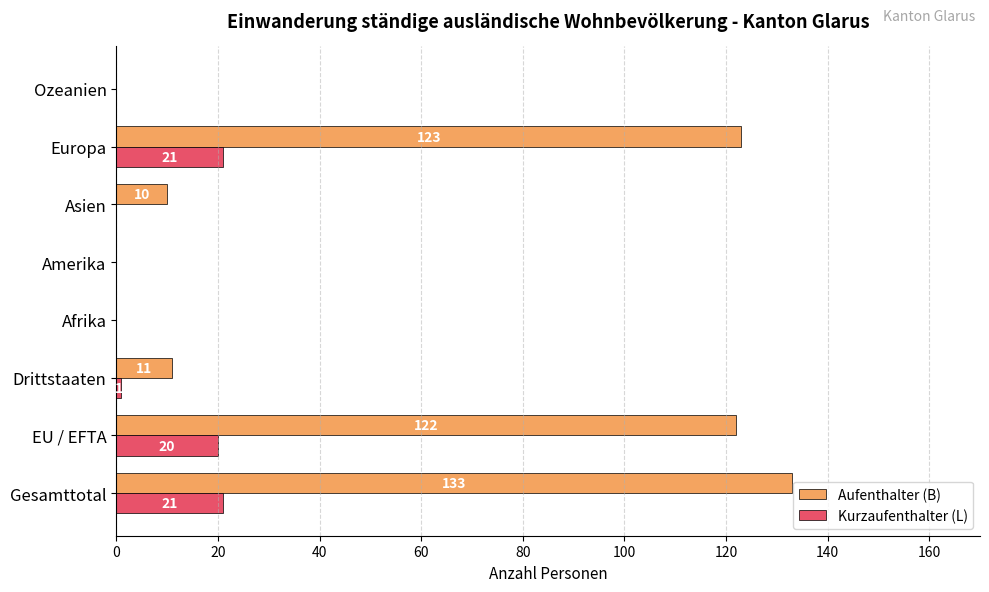

At which label is Kurzaufenthalter (L) closest to 10?

Drittstaaten